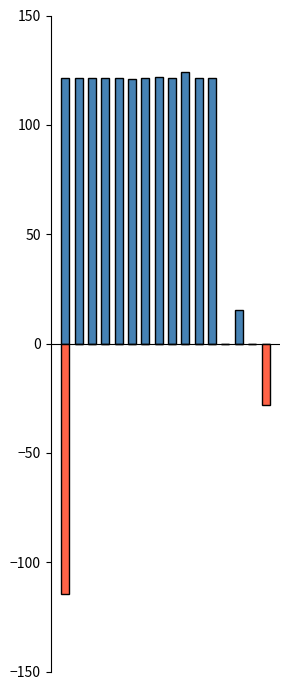

What is the greatest value displayed?

124.3